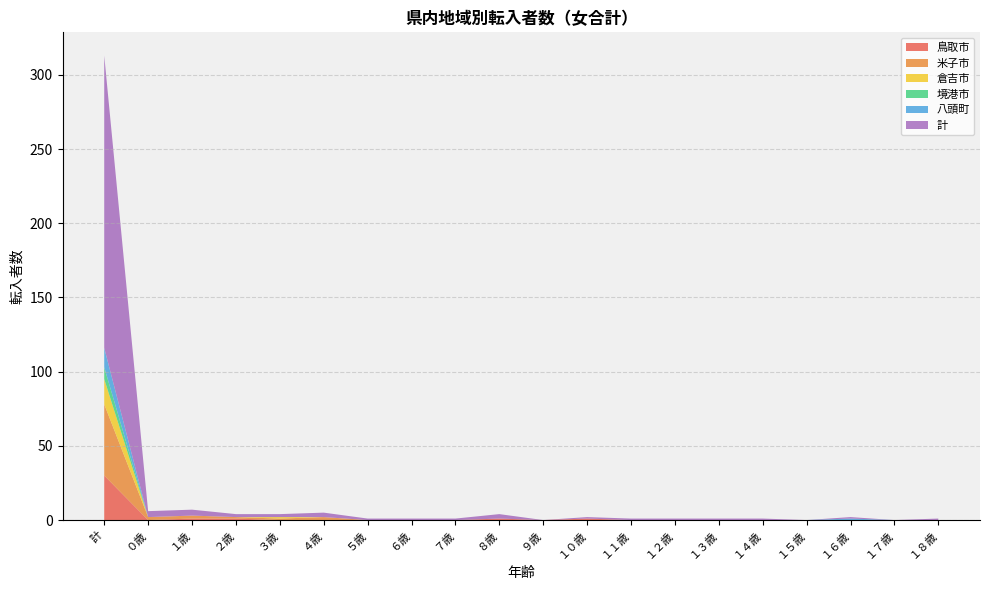

Reading right to left, extract all data points from this chart.

鳥取市: １８歳=0	１７歳=0	１６歳=0	１５歳=0	１４歳=0	１３歳=0	１２歳=0	１１歳=0	１０歳=1	９歳=0	８歳=1	７歳=0	６歳=0	５歳=0	４歳=0	３歳=0	２歳=1	１歳=1	０歳=0	計=30
米子市: １８歳=0	１７歳=0	１６歳=0	１５歳=0	１４歳=0	１３歳=0	１２歳=0	１１歳=0	１０歳=0	９歳=0	８歳=0	７歳=0	６歳=0	５歳=0	４歳=2	３歳=1	２歳=1	１歳=2	０歳=2	計=48
倉吉市: １８歳=0	１７歳=0	１６歳=0	１５歳=0	１４歳=0	１３歳=0	１２歳=0	１１歳=0	１０歳=0	９歳=0	８歳=0	７歳=0	６歳=0	５歳=0	４歳=0	３歳=1	２歳=0	１歳=0	０歳=0	計=17
境港市: １８歳=0	１７歳=0	１６歳=0	１５歳=0	１４歳=0	１３歳=0	１２歳=0	１１歳=0	１０歳=0	９歳=0	８歳=0	７歳=0	６歳=0	５歳=0	４歳=0	３歳=0	２歳=0	１歳=0	０歳=0	計=8
八頭町: １８歳=0	１７歳=0	１６歳=1	１５歳=0	１４歳=0	１３歳=0	１２歳=0	１１歳=0	１０歳=0	９歳=0	８歳=0	７歳=0	６歳=0	５歳=0	４歳=0	３歳=0	２歳=0	１歳=0	０歳=0	計=13
計: １８歳=1	１７歳=0	１６歳=1	１５歳=0	１４歳=1	１３歳=1	１２歳=1	１１歳=1	１０歳=1	９歳=0	８歳=3	７歳=1	６歳=1	５歳=1	４歳=3	３歳=2	２歳=2	１歳=4	０歳=4	計=197